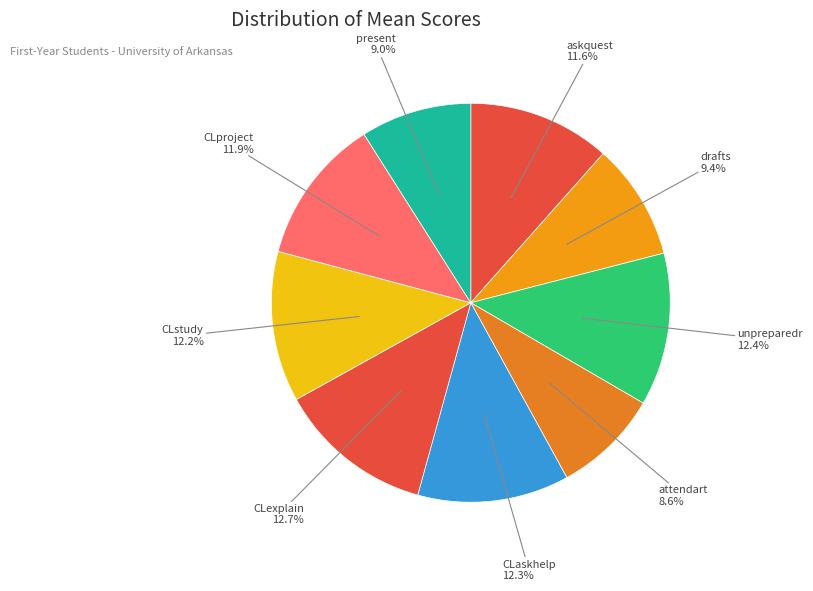

Combined, do drafts and CLexplain account for over 50%?

No